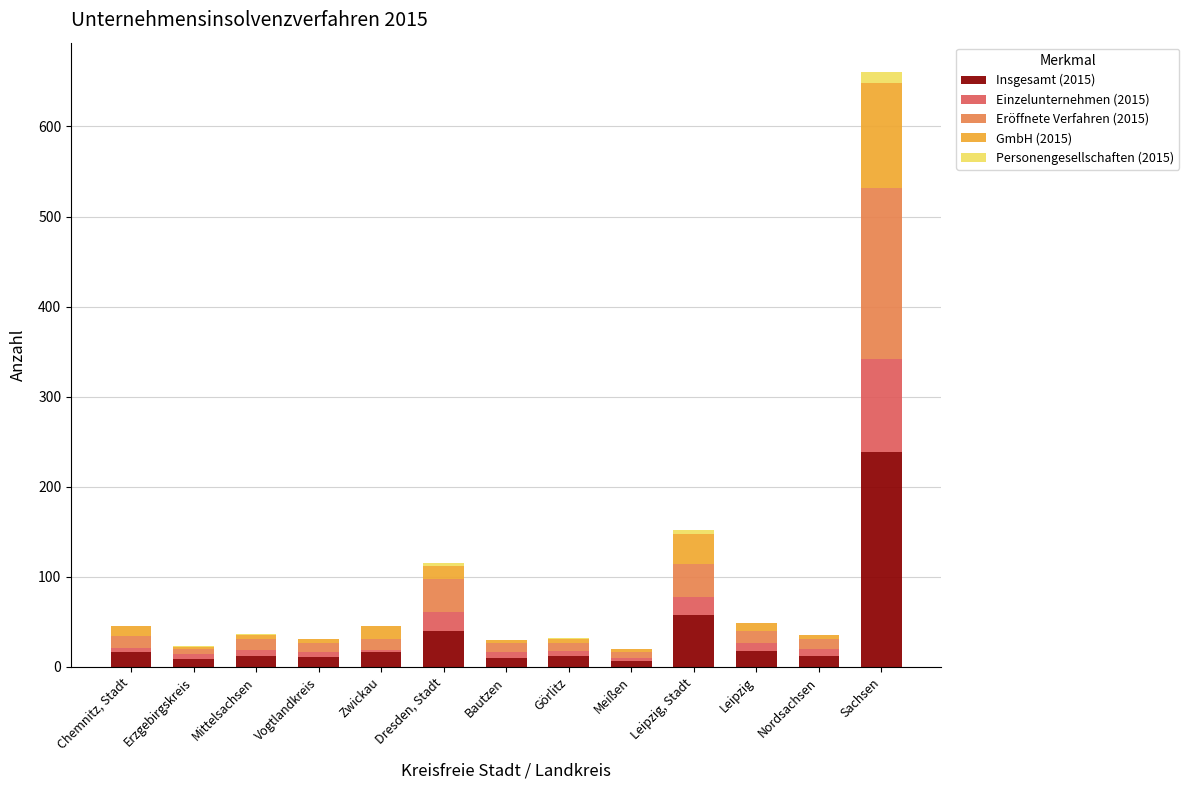

What is the maximum value for Insgesamt (2015)?

239